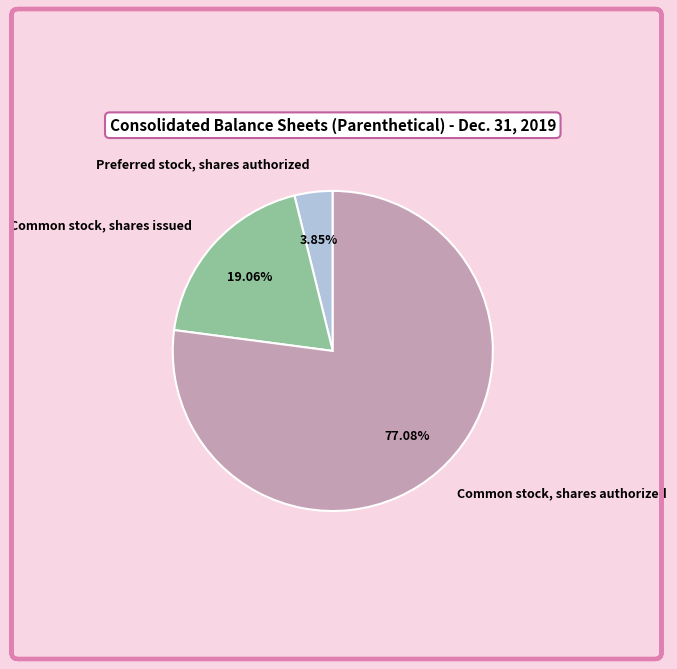

Is there a majority slice in this chart?

Yes